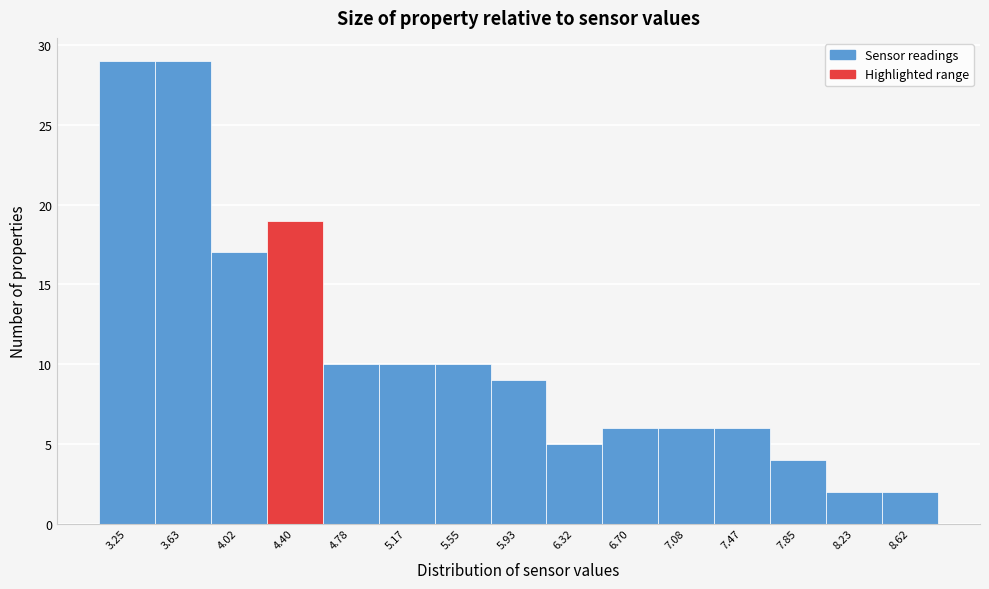

Reading left to right, list all the values displayed in this chart.

29	29	17	19	10	10	10	9	5	6	6	6	4	2	2